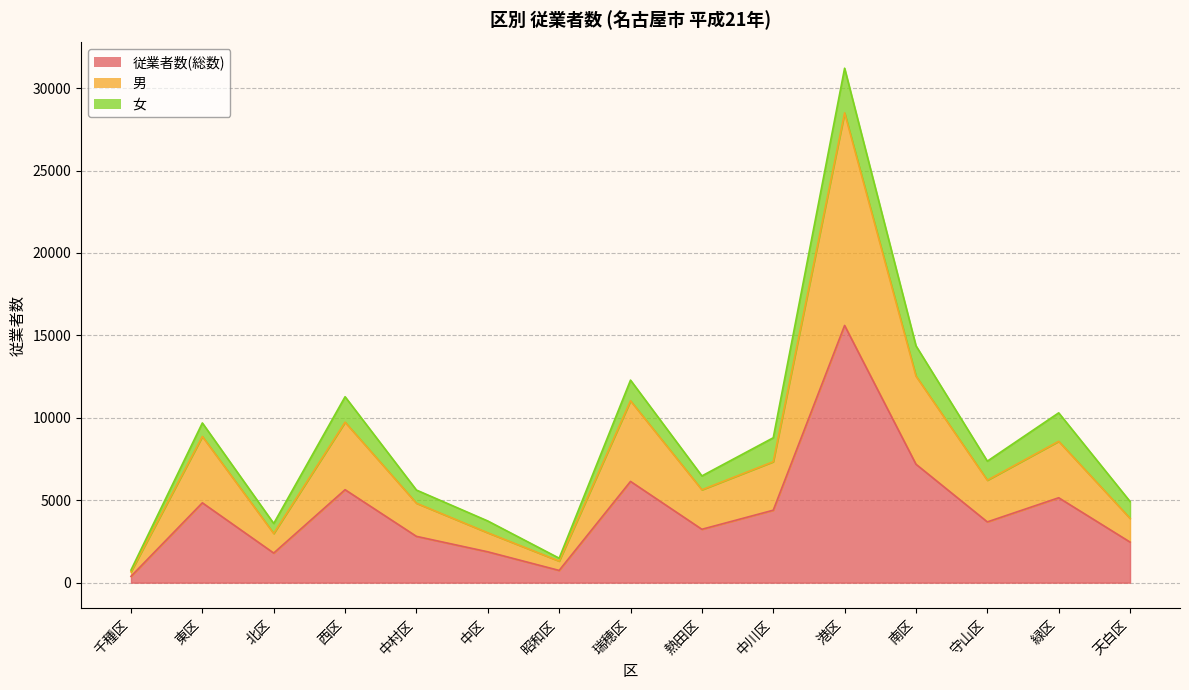

How many lines are shown in the chart?

3